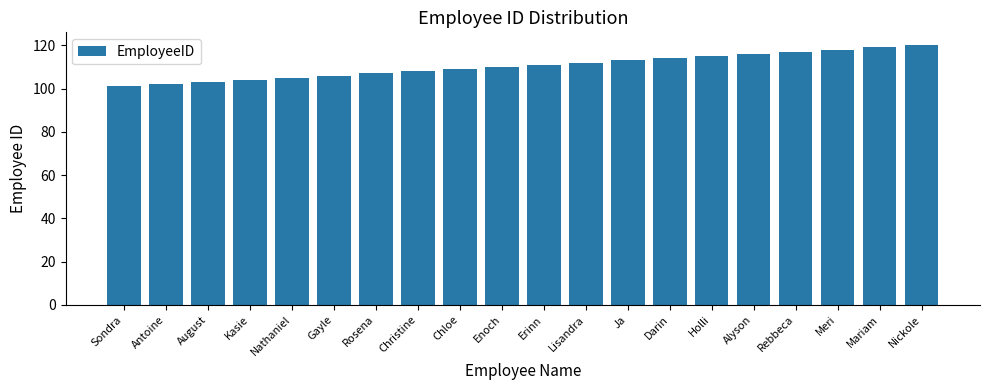

How many series are shown in this chart?

1